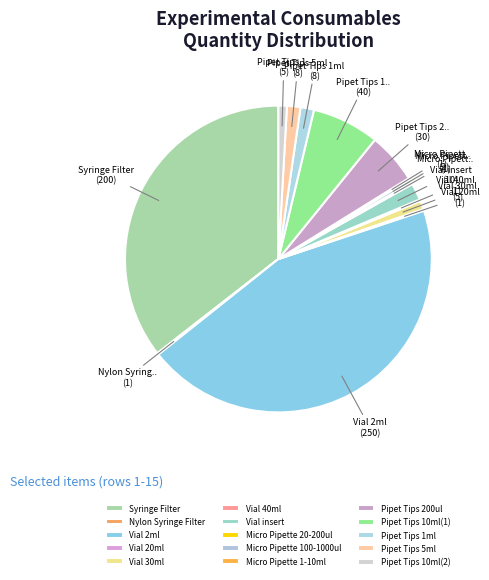

Between Vial 2ml and Vial 30ml, which is larger?

Vial 2ml